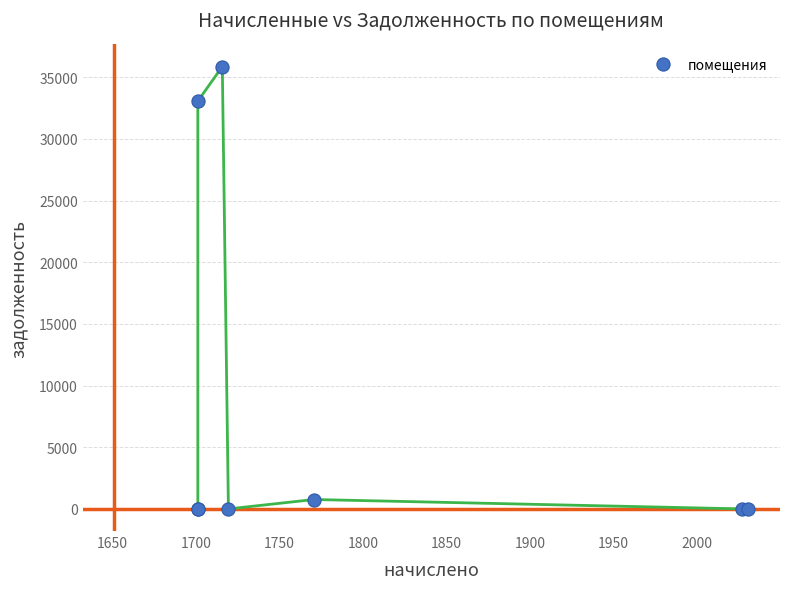

What Y value in the scatter plot is closest to 17928?

33057.5